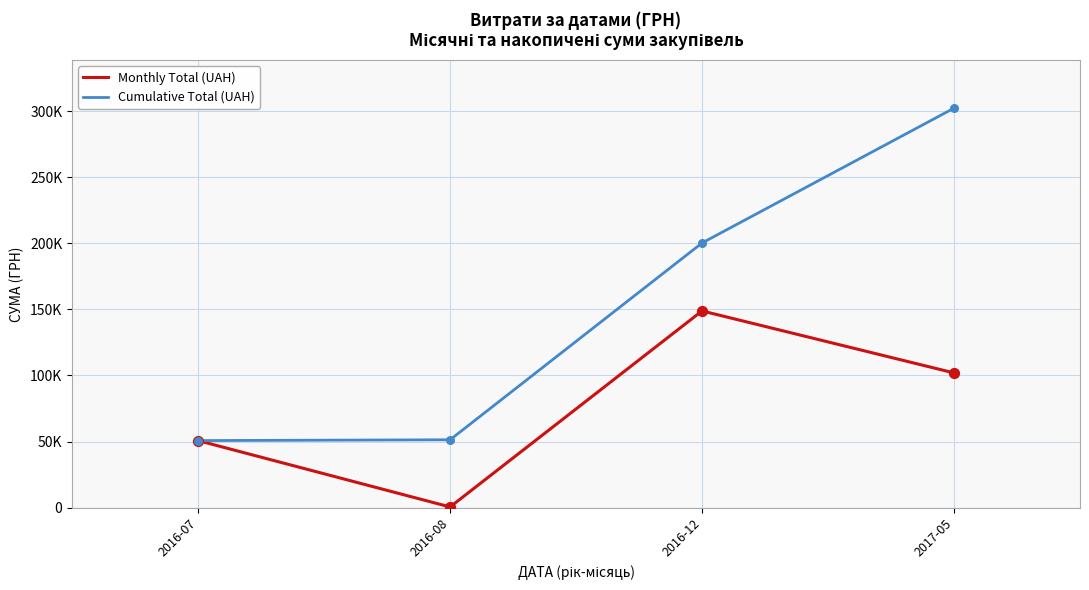

What are all the series names shown in the legend?

Monthly Total (UAH), Cumulative Total (UAH)